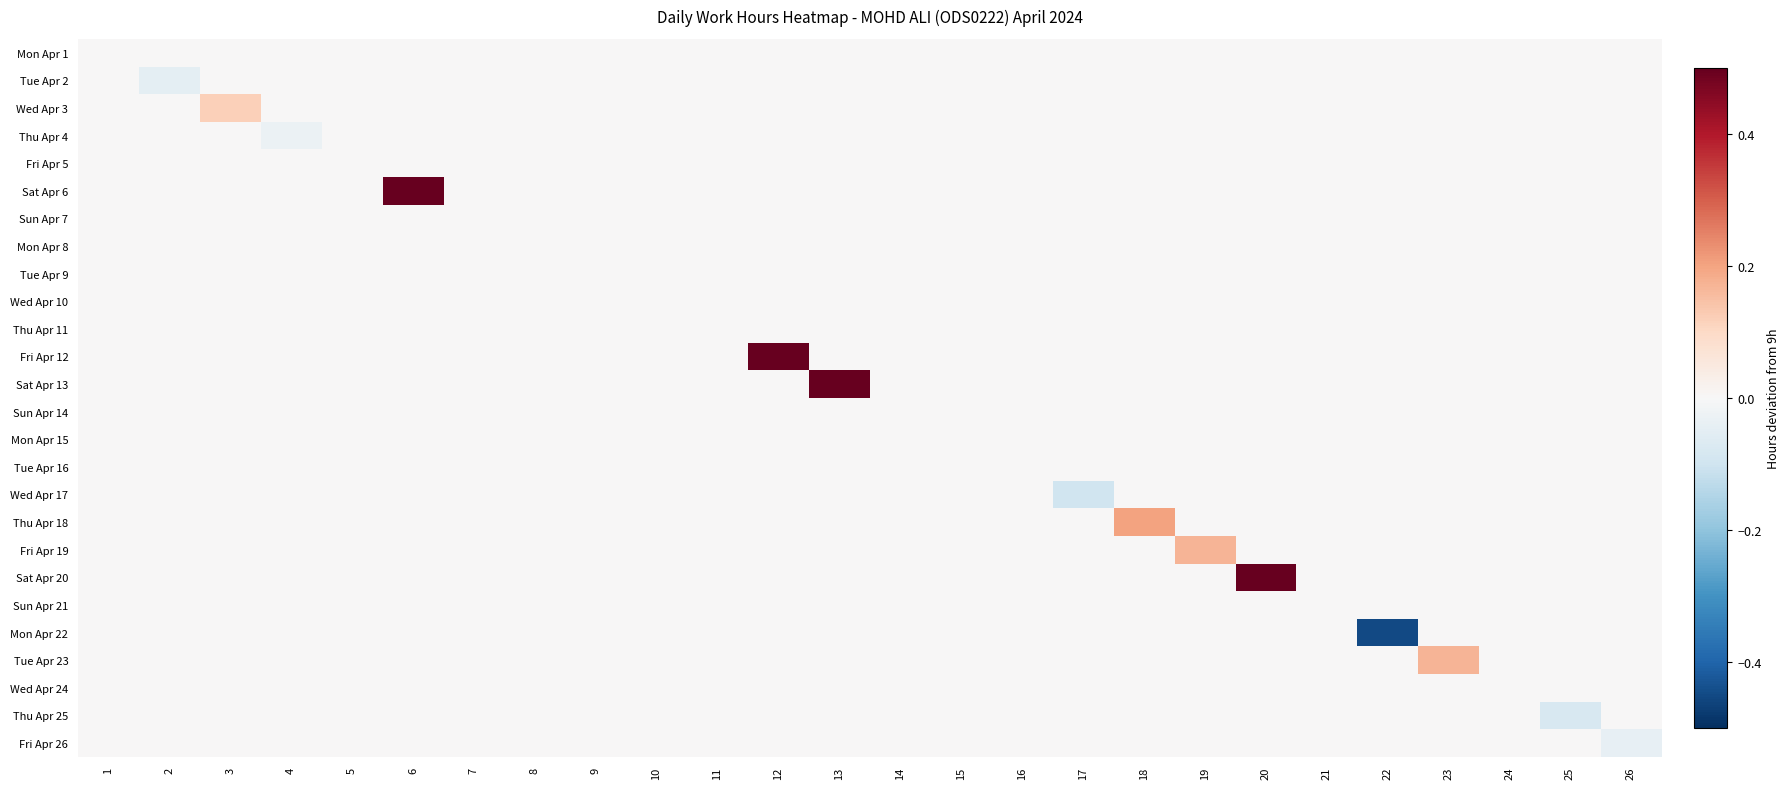

What is the difference between the highest and lowest values at 22?

0.4